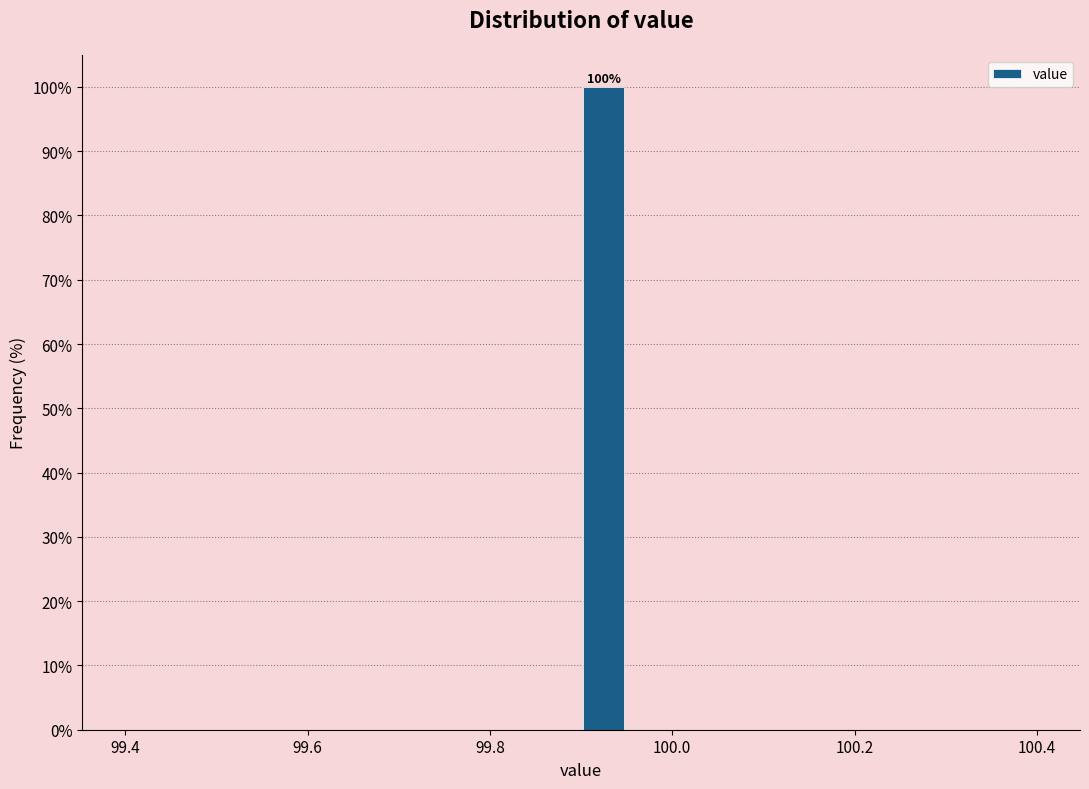

Around what value on the x-axis is the tallest bar? Give the approximate position of its centre, as read against the axis.

99.92